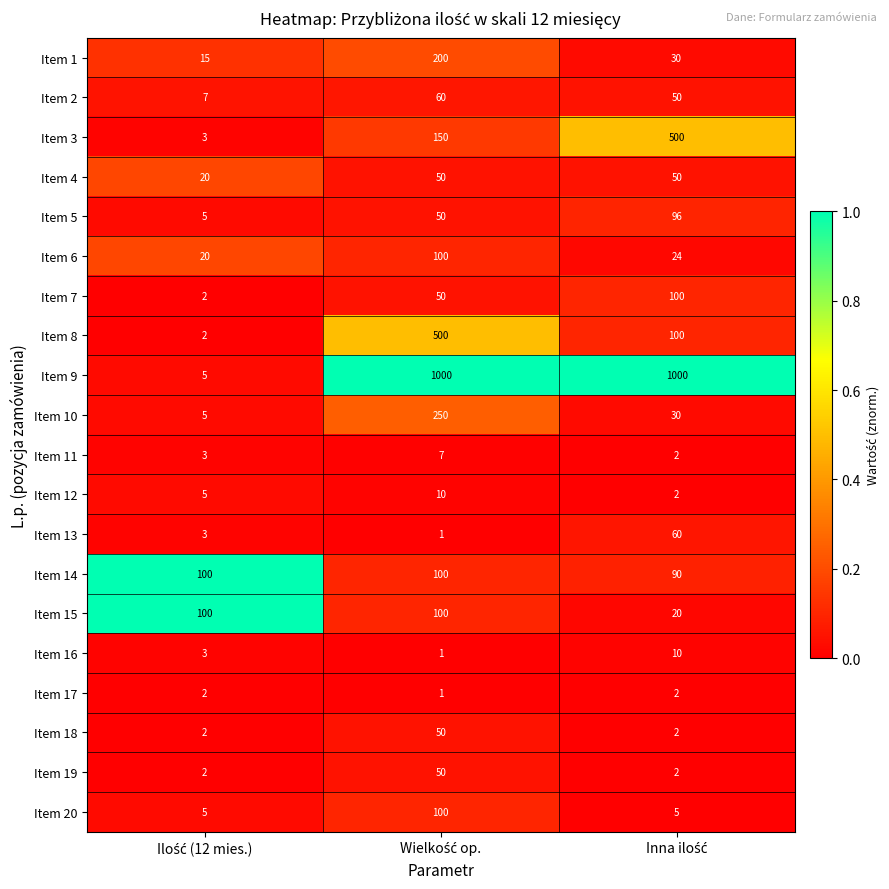

Which series has the largest total across all categories?

Item 9